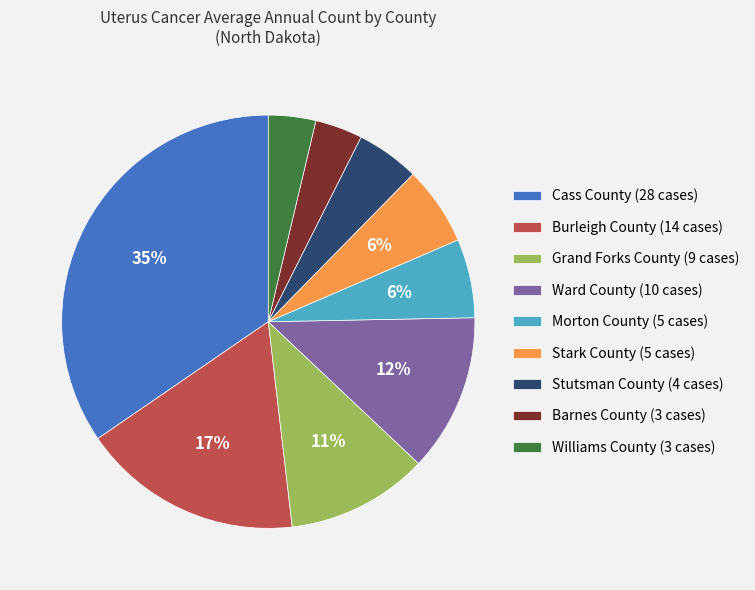

Does Grand Forks County (9 cases) represent more than half of the total?

No